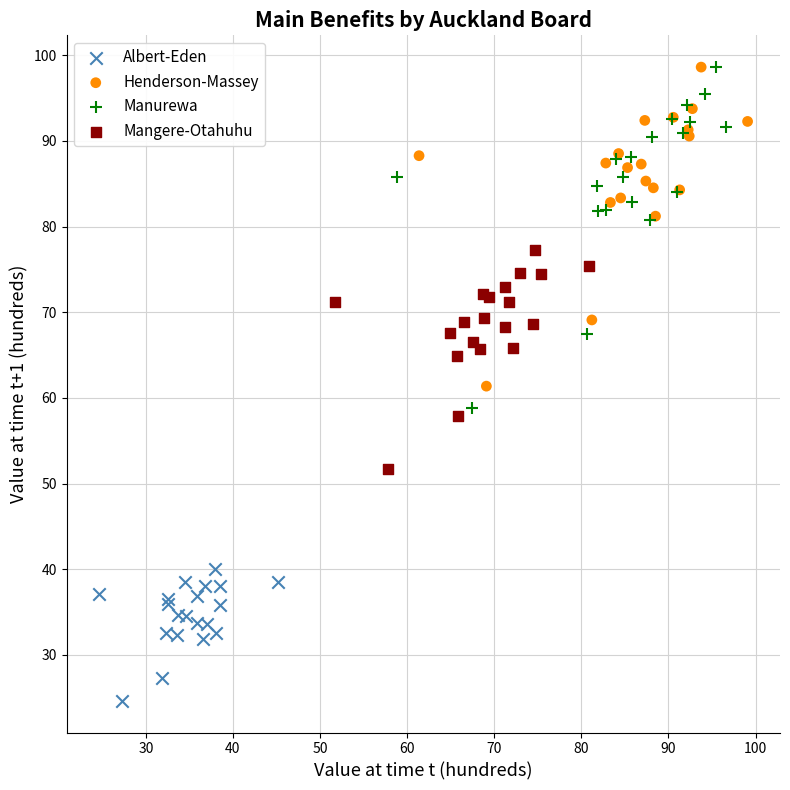

Which series reaches the minimum Y coordinate?

Albert-Eden